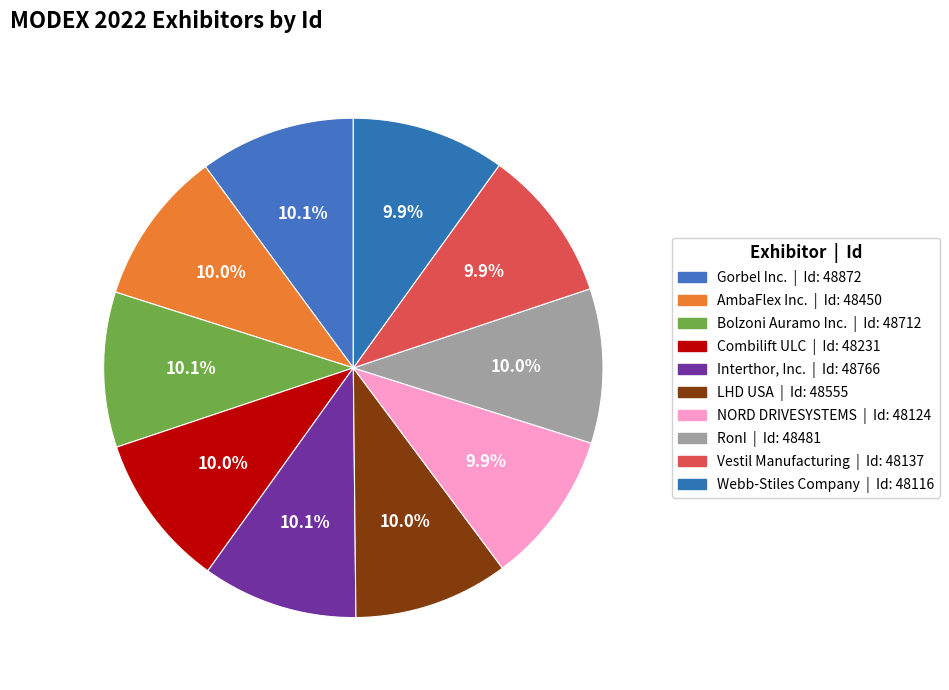

Which category has the smallest portion of the pie?

Webb-Stiles Company